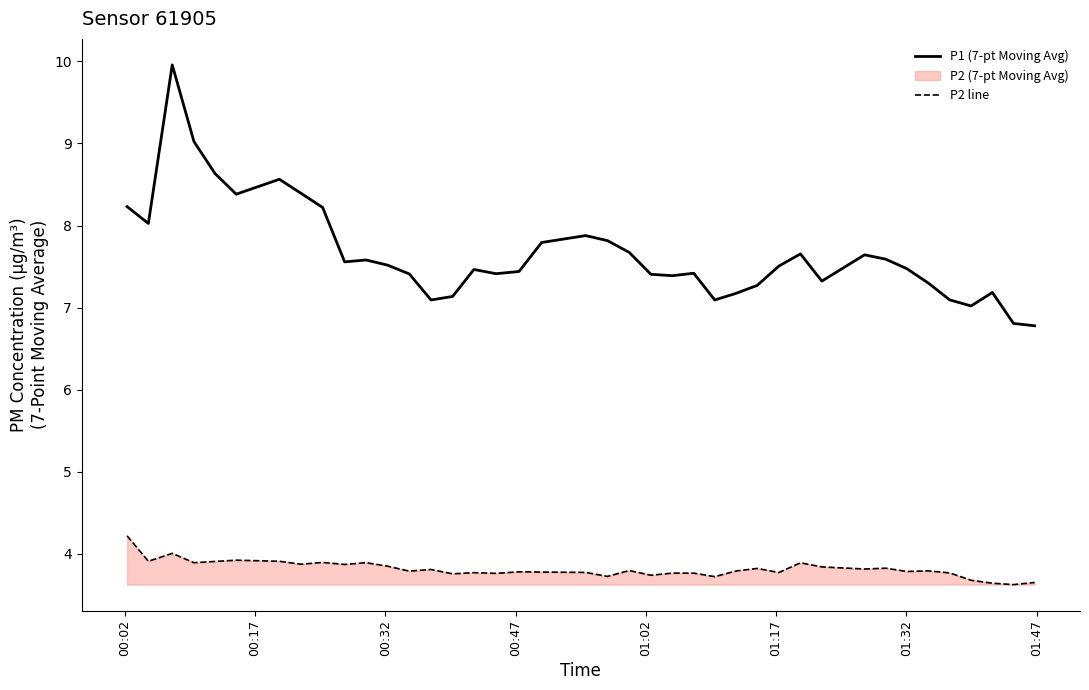

What is the value of the P2 line point at the 16th from the left?

3.8